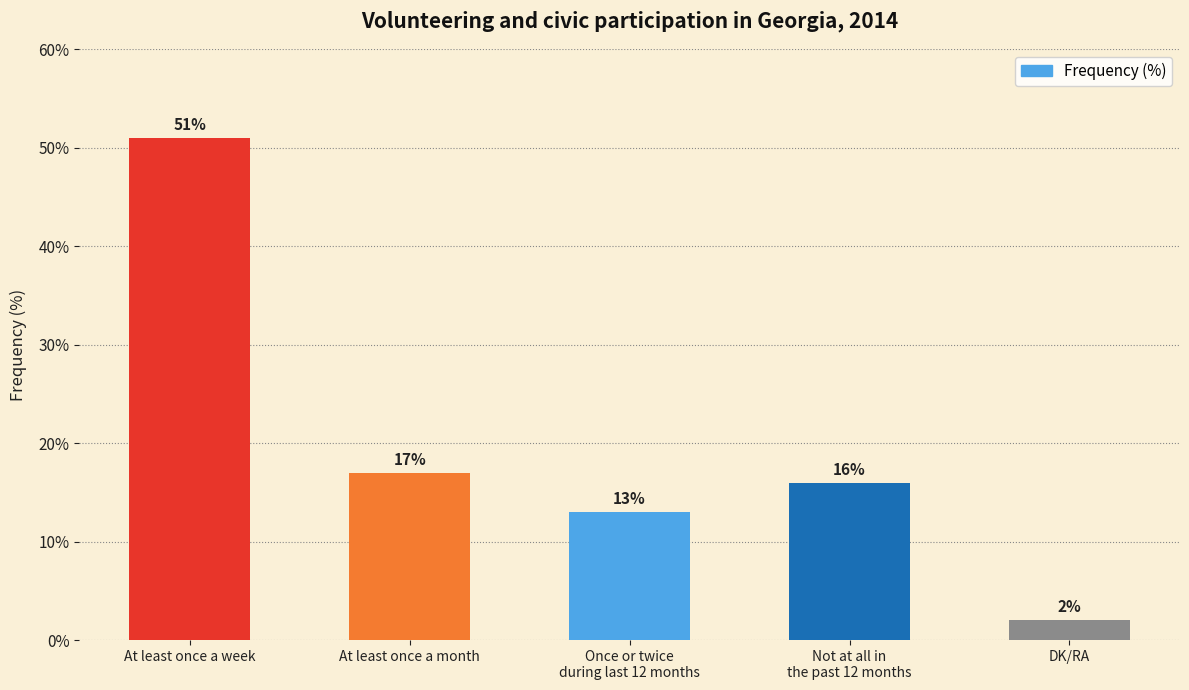

What is the label of the 1st bar from the right?

DK/RA